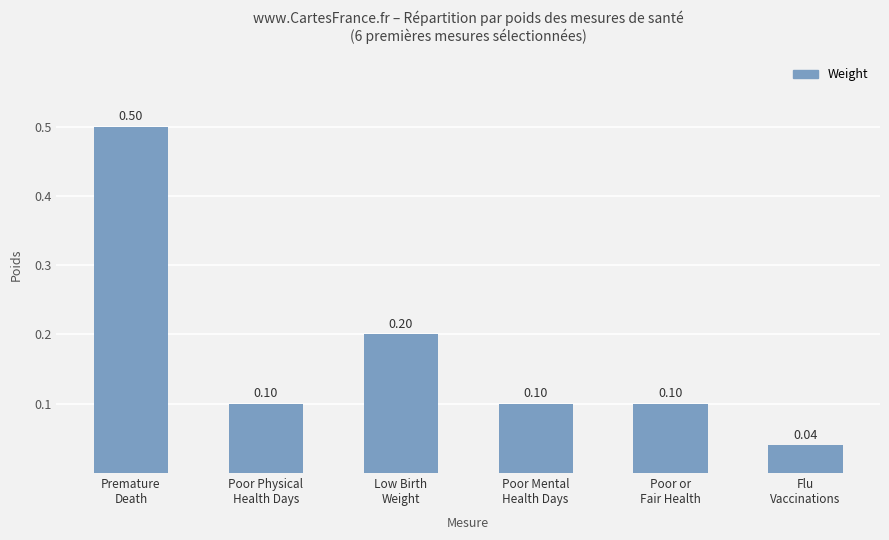

What is the difference between the maximum and minimum values?

0.5